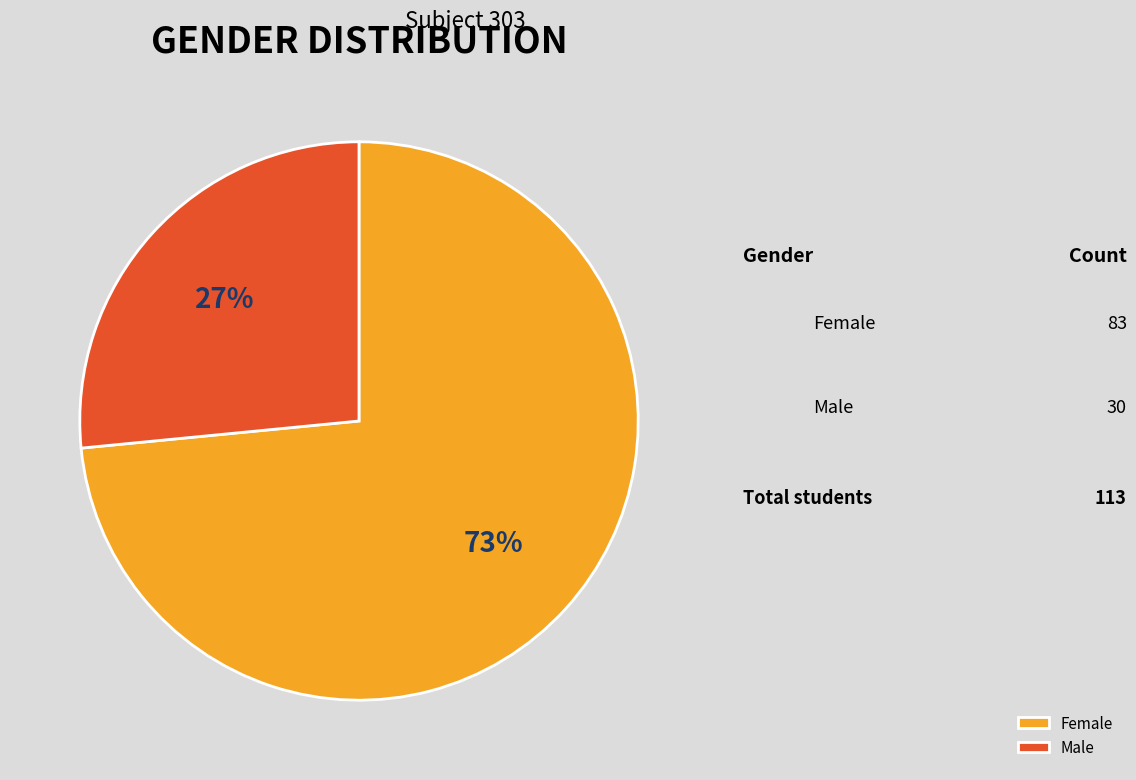

Which category has the smallest portion of the pie?

M